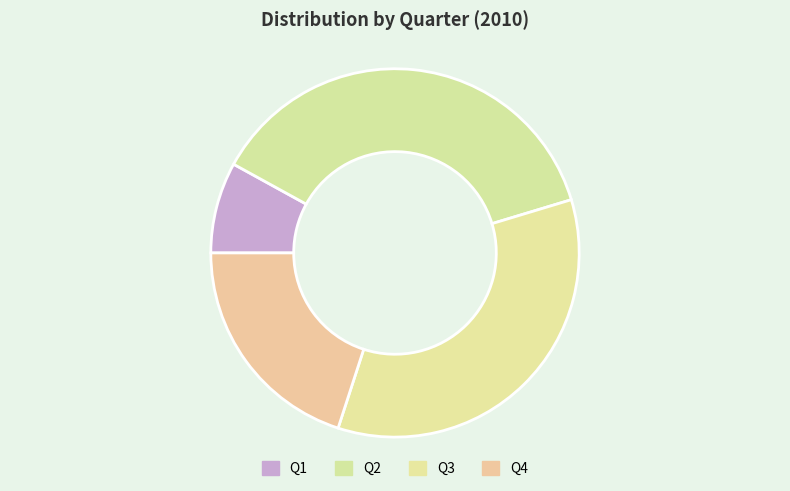

How many slices are in this pie chart?

4